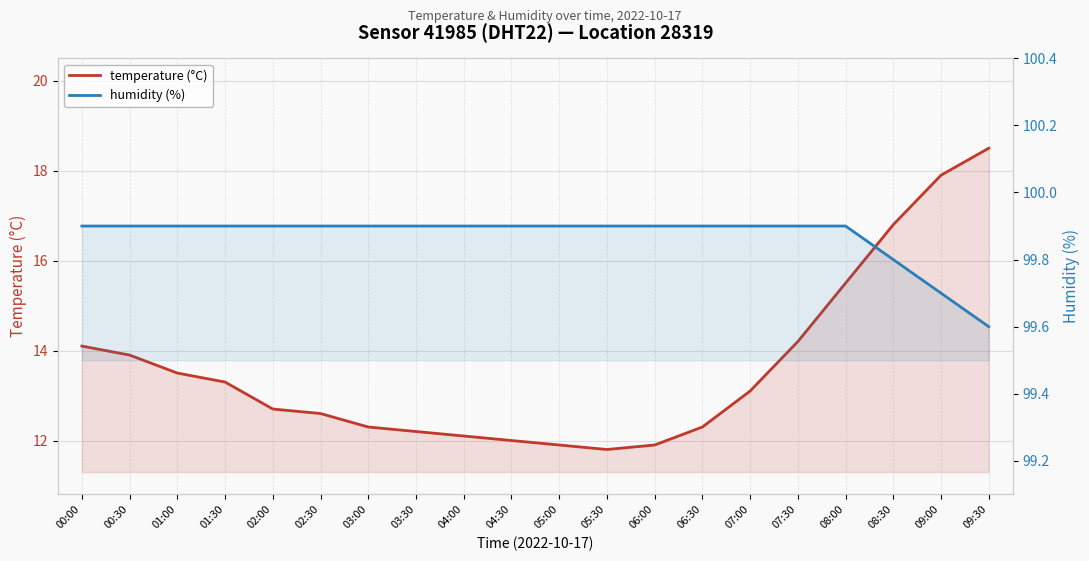

At which label does humidity (%) reach its peak?

00:00